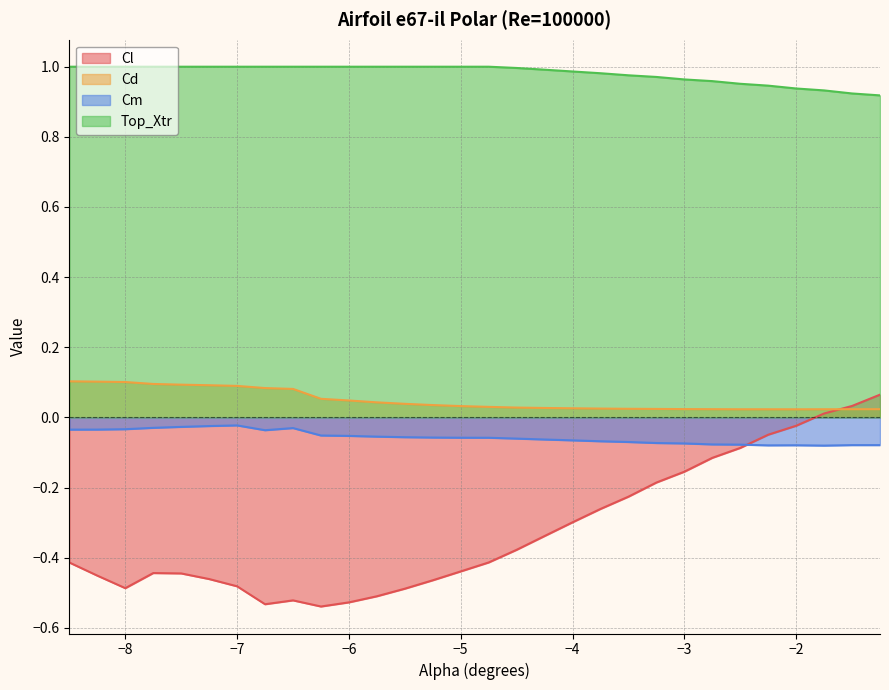

Reading left to right, extract all data points from this chart.

Cl: -8.5=-0.4	-8.25=-0.5	-8.0=-0.5	-7.75=-0.4	-7.5=-0.4	-7.25=-0.5	-7.0=-0.5	-6.75=-0.5	-6.5=-0.5	-6.25=-0.5	-6.0=-0.5	-5.75=-0.5	-5.5=-0.5	-5.25=-0.5	-5.0=-0.4	-4.75=-0.4	-4.5=-0.4	-4.25=-0.3	-4.0=-0.3	-3.75=-0.3	-3.5=-0.2	-3.25=-0.2	-3.0=-0.2	-2.75=-0.1	-2.5=-0.1	-2.25=-0.0	-2.0=-0.0	-1.75=0.0	-1.5=0.0	-1.25=0.1
Cd: -8.5=0.1	-8.25=0.1	-8.0=0.1	-7.75=0.1	-7.5=0.1	-7.25=0.1	-7.0=0.1	-6.75=0.1	-6.5=0.1	-6.25=0.1	-6.0=0.0	-5.75=0.0	-5.5=0.0	-5.25=0.0	-5.0=0.0	-4.75=0.0	-4.5=0.0	-4.25=0.0	-4.0=0.0	-3.75=0.0	-3.5=0.0	-3.25=0.0	-3.0=0.0	-2.75=0.0	-2.5=0.0	-2.25=0.0	-2.0=0.0	-1.75=0.0	-1.5=0.0	-1.25=0.0
Cm: -8.5=-0.0	-8.25=-0.0	-8.0=-0.0	-7.75=-0.0	-7.5=-0.0	-7.25=-0.0	-7.0=-0.0	-6.75=-0.0	-6.5=-0.0	-6.25=-0.1	-6.0=-0.1	-5.75=-0.1	-5.5=-0.1	-5.25=-0.1	-5.0=-0.1	-4.75=-0.1	-4.5=-0.1	-4.25=-0.1	-4.0=-0.1	-3.75=-0.1	-3.5=-0.1	-3.25=-0.1	-3.0=-0.1	-2.75=-0.1	-2.5=-0.1	-2.25=-0.1	-2.0=-0.1	-1.75=-0.1	-1.5=-0.1	-1.25=-0.1
Top_Xtr: -8.5=1.0	-8.25=1.0	-8.0=1.0	-7.75=1.0	-7.5=1.0	-7.25=1.0	-7.0=1.0	-6.75=1.0	-6.5=1.0	-6.25=1.0	-6.0=1.0	-5.75=1.0	-5.5=1.0	-5.25=1.0	-5.0=1.0	-4.75=1.0	-4.5=1.0	-4.25=1.0	-4.0=1.0	-3.75=1.0	-3.5=1.0	-3.25=1.0	-3.0=1.0	-2.75=1.0	-2.5=1.0	-2.25=0.9	-2.0=0.9	-1.75=0.9	-1.5=0.9	-1.25=0.9